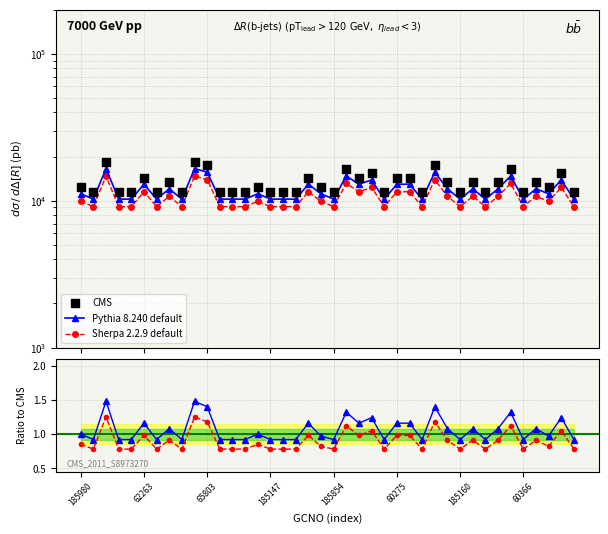

At which category is the sum across all series the highest?

65803